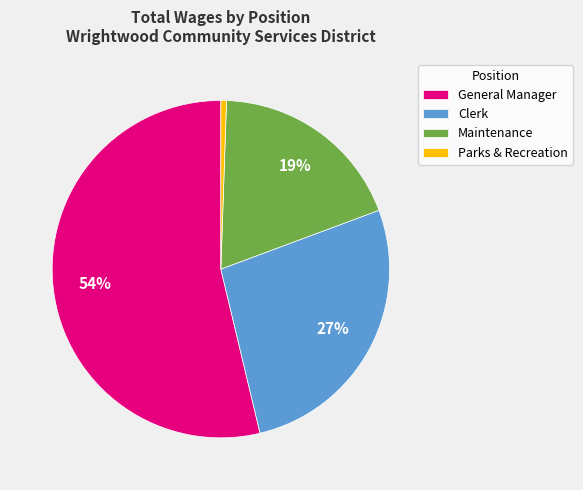

Rank the categories by value from highest to lowest.

General Manager, Clerk, Maintenance, Parks & Recreation